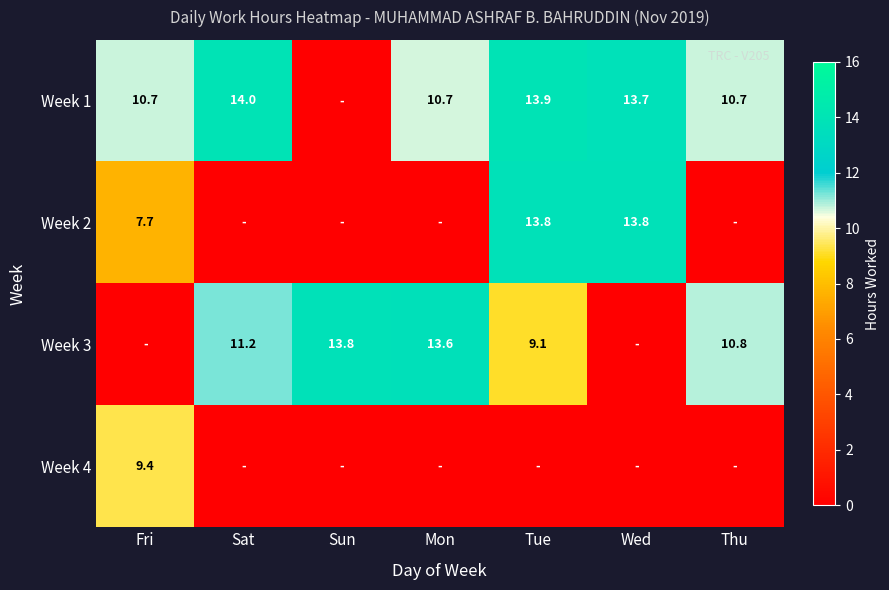

What is the sum of the Week 2 values at Wed and Tue?

27.6